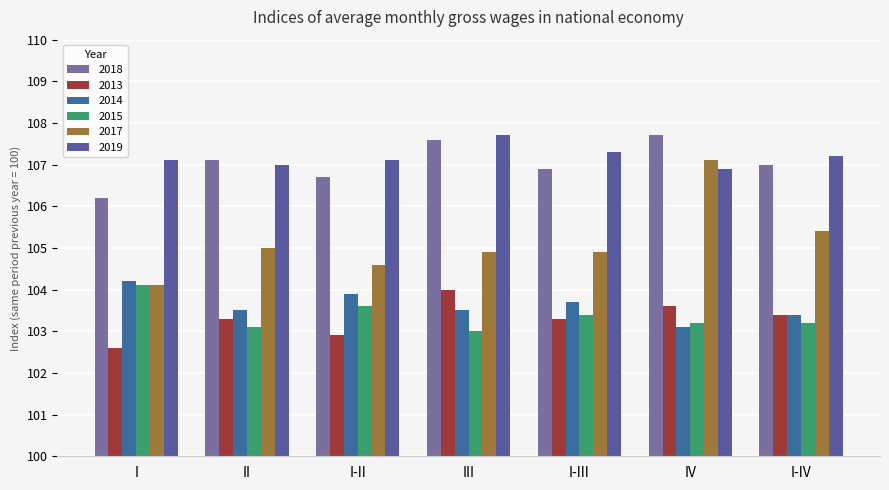

How many bars are there in each group?

6